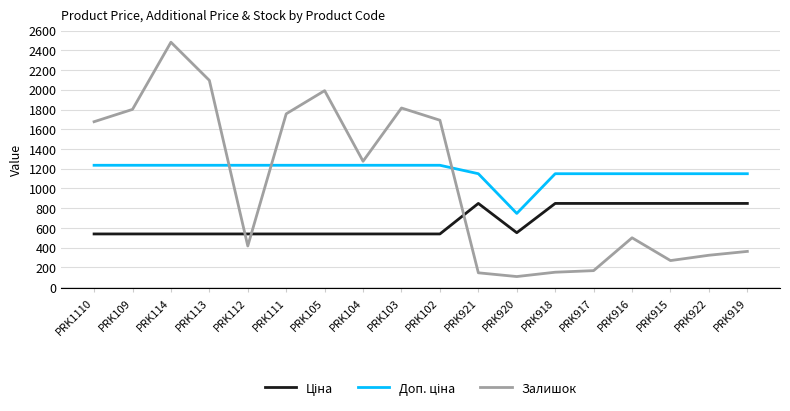

What is the difference between the Залишок values at PRK113 and PRK918?

1945.0